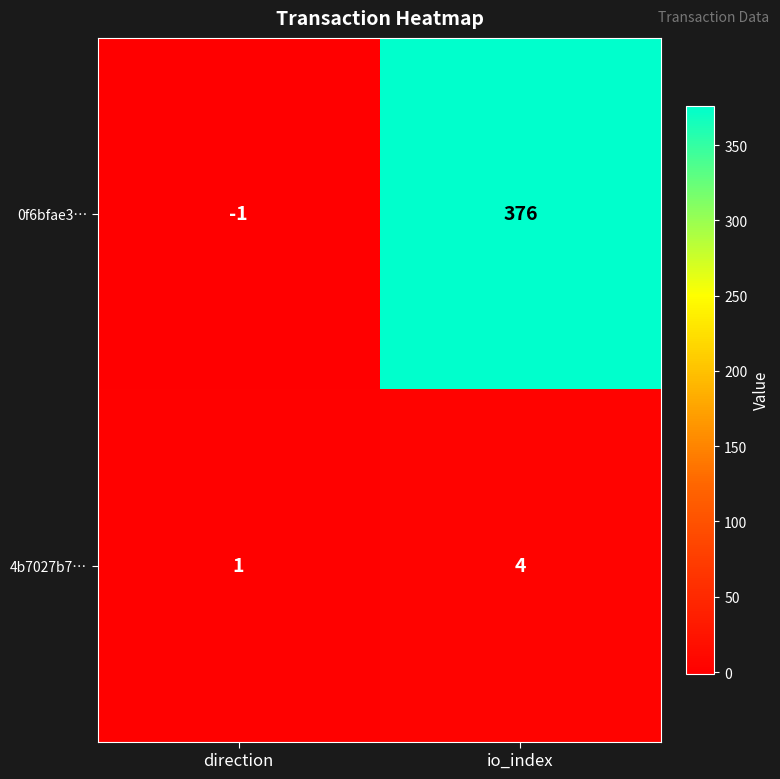

Which series has the largest total across all categories?

0f6bfae3…